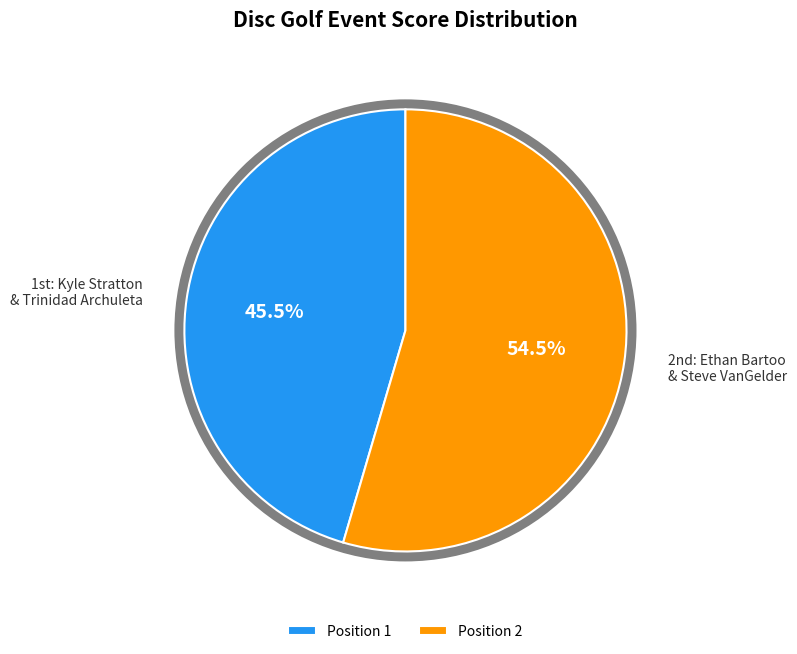

Which category has the smallest portion of the pie?

Position 1